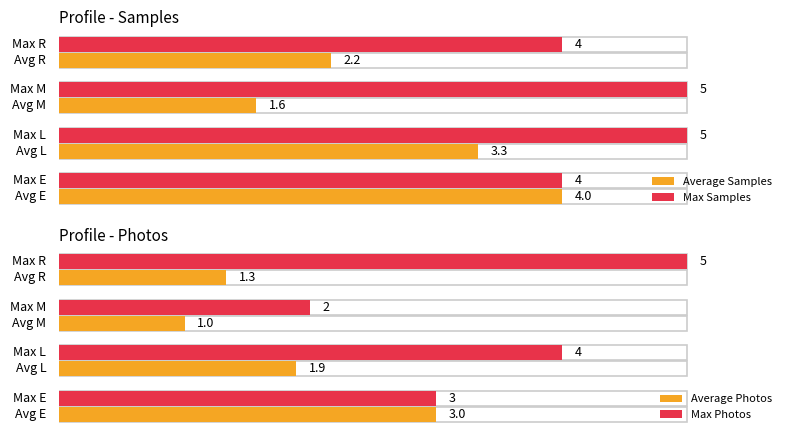

What is the maximum value for Average Samples?

4.0